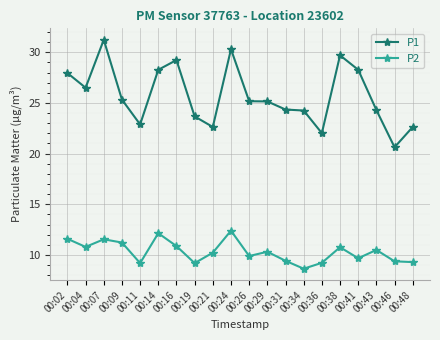

What is the greatest value displayed?

31.2